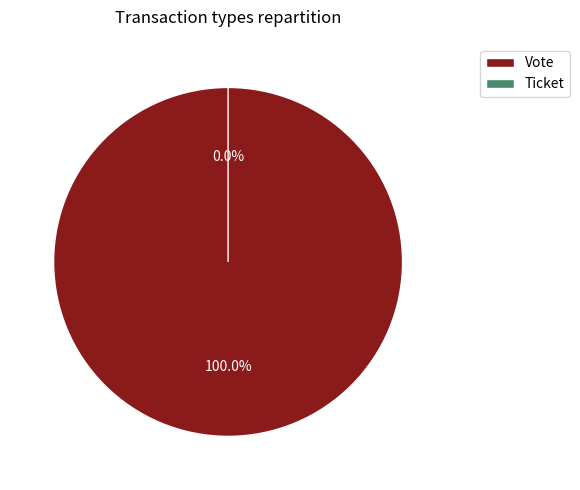

Do Vote and Ticket together represent more than half of the pie?

Yes